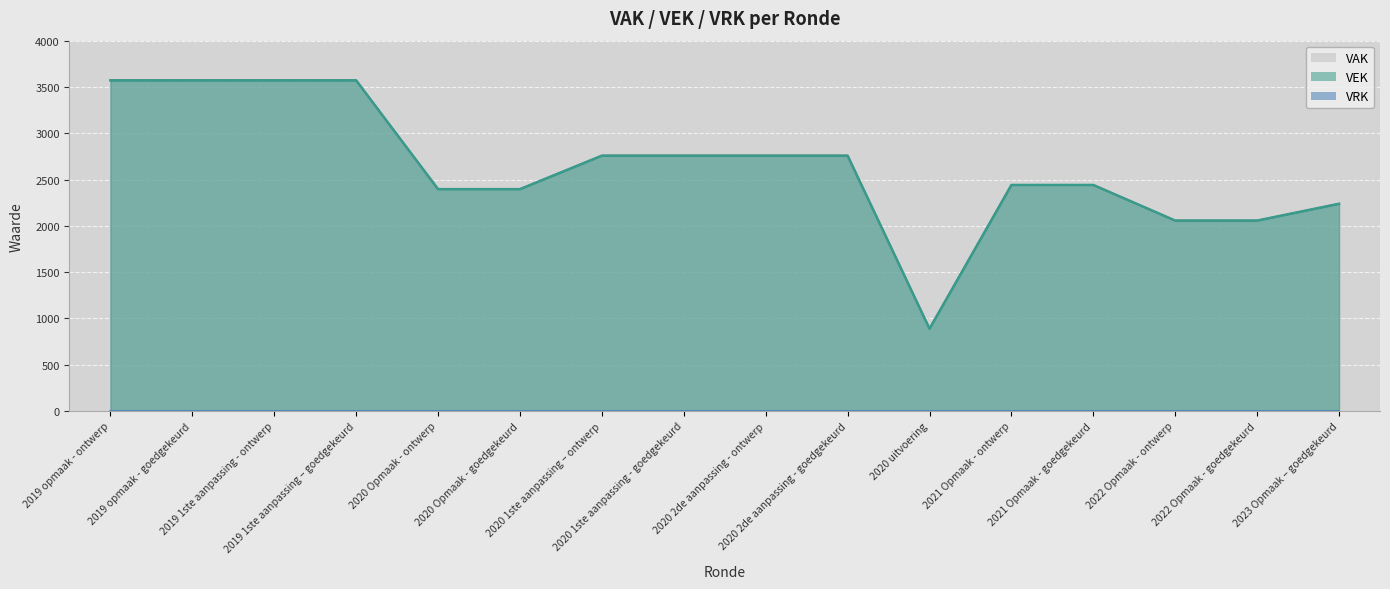

What is the spread (max minus min) of values at 2020 uitvoering?

1